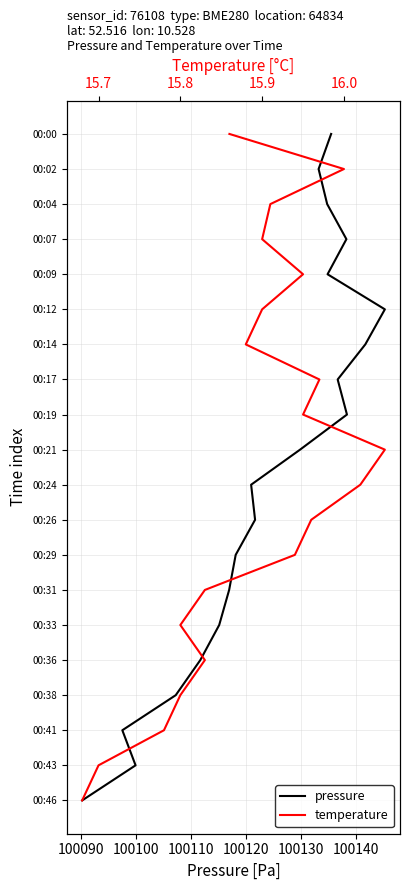

Does the chart have visible grid lines?

Yes